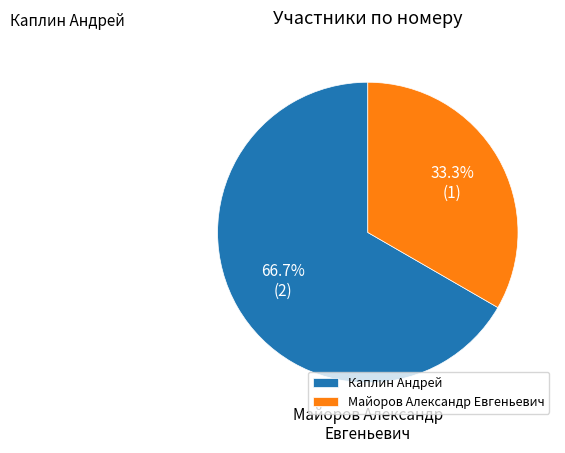

Do Каплин Андрей and Майоров Александр Евгеньевич together represent more than half of the pie?

Yes